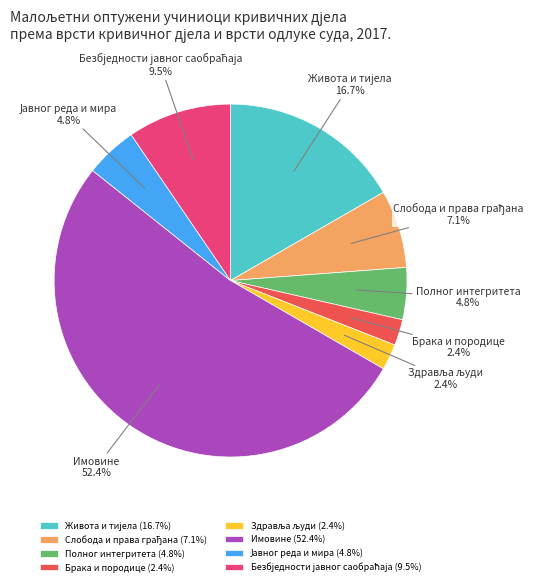

To the nearest percent, what portion does Полног интегритета represent?

5%